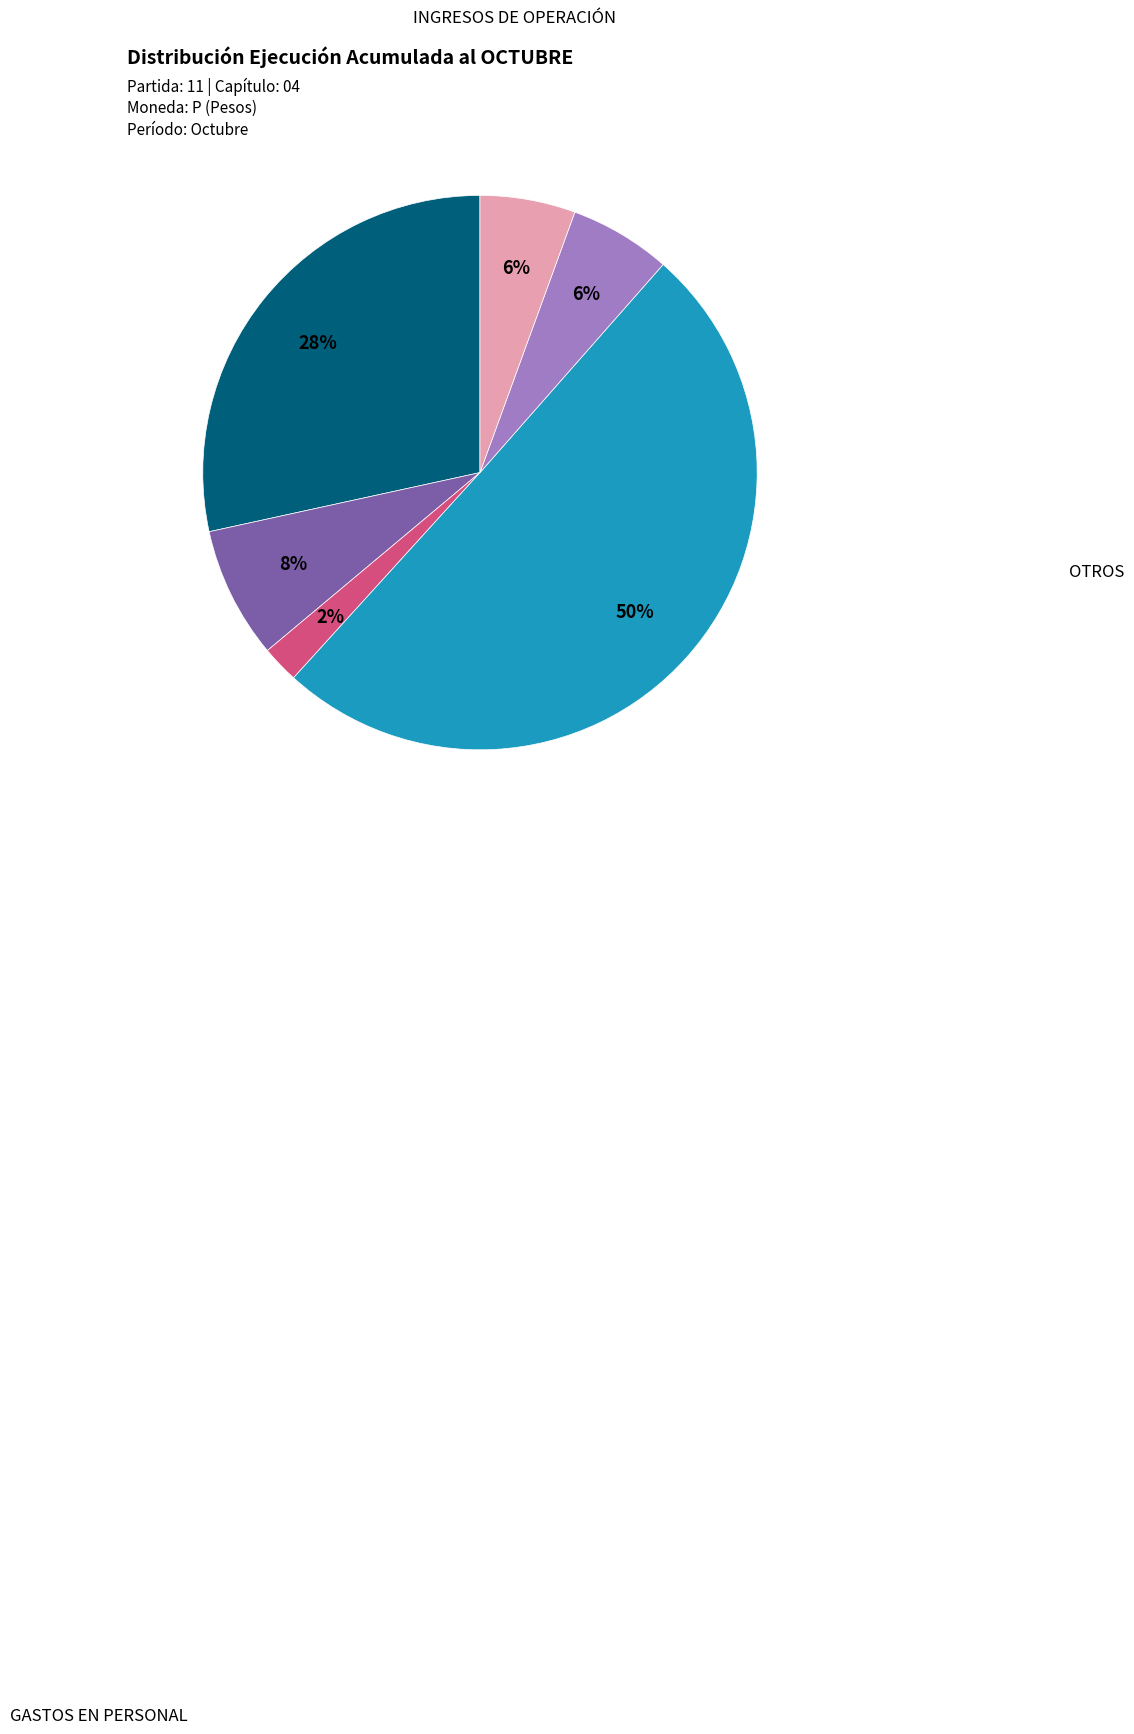

To the nearest percent, what is the difference between the largest and smallest slice percentages?

48%